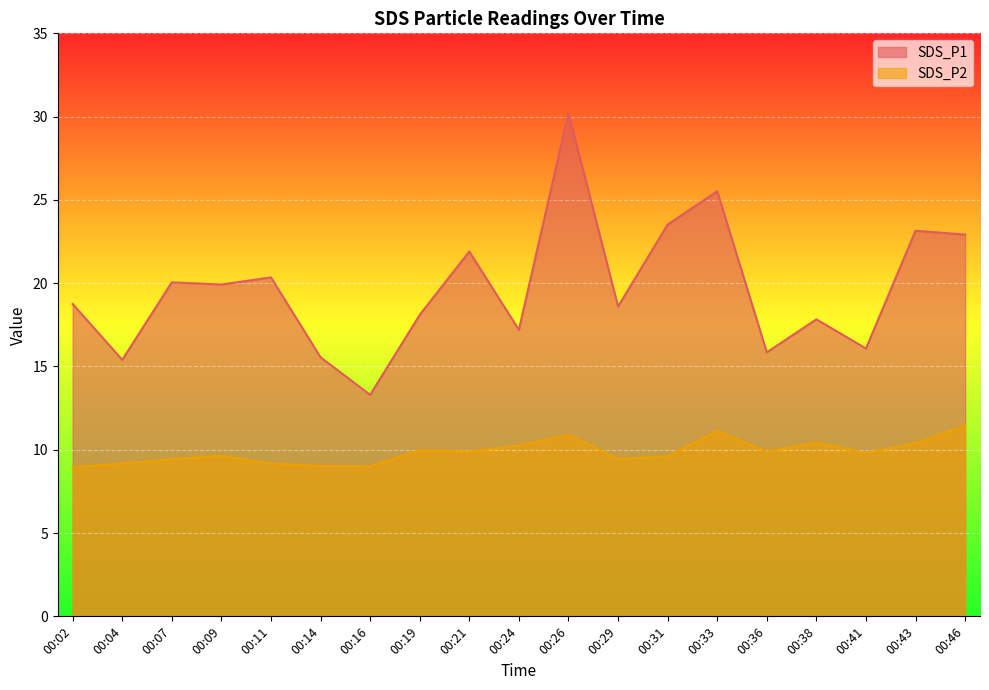

Where does the SDS_P2 series first go above 9?

00:04